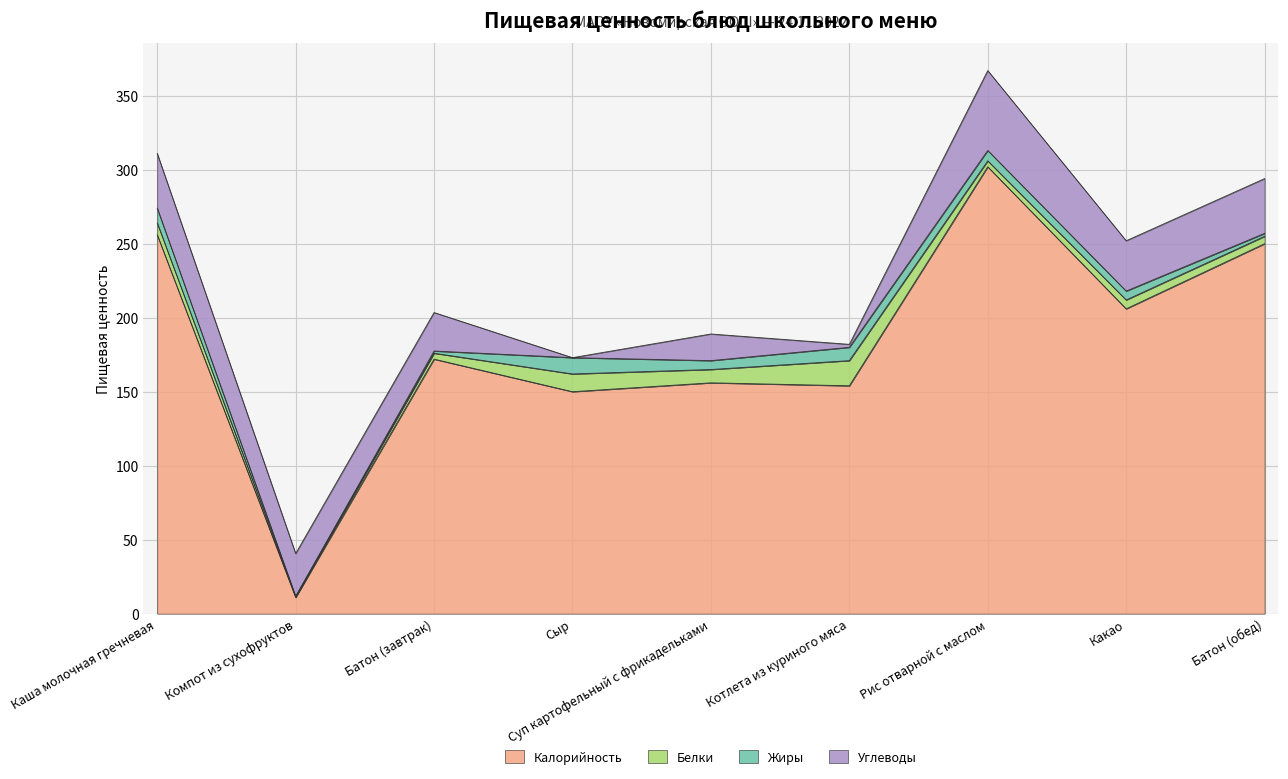

How many interior local peaks does the Жиры series have?

2